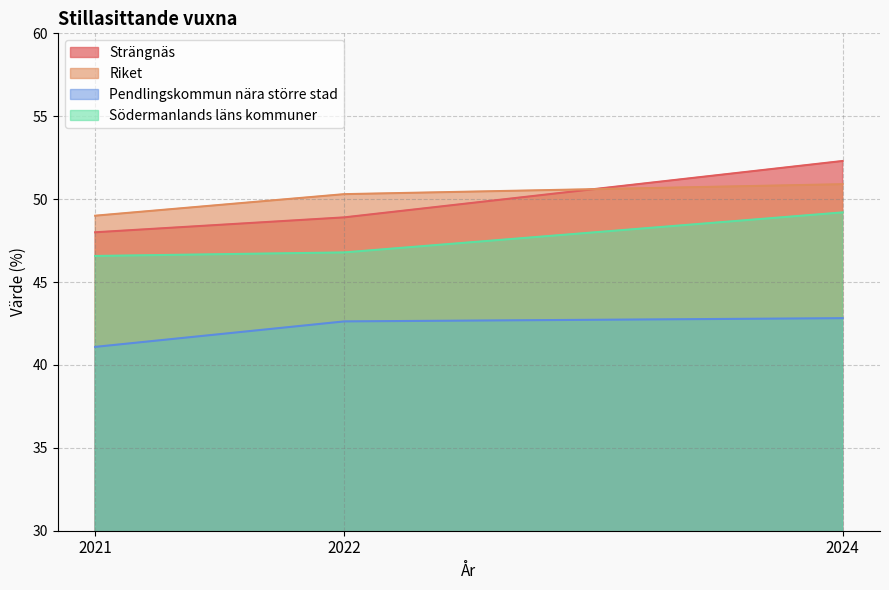

What is the greatest value displayed?

52.3